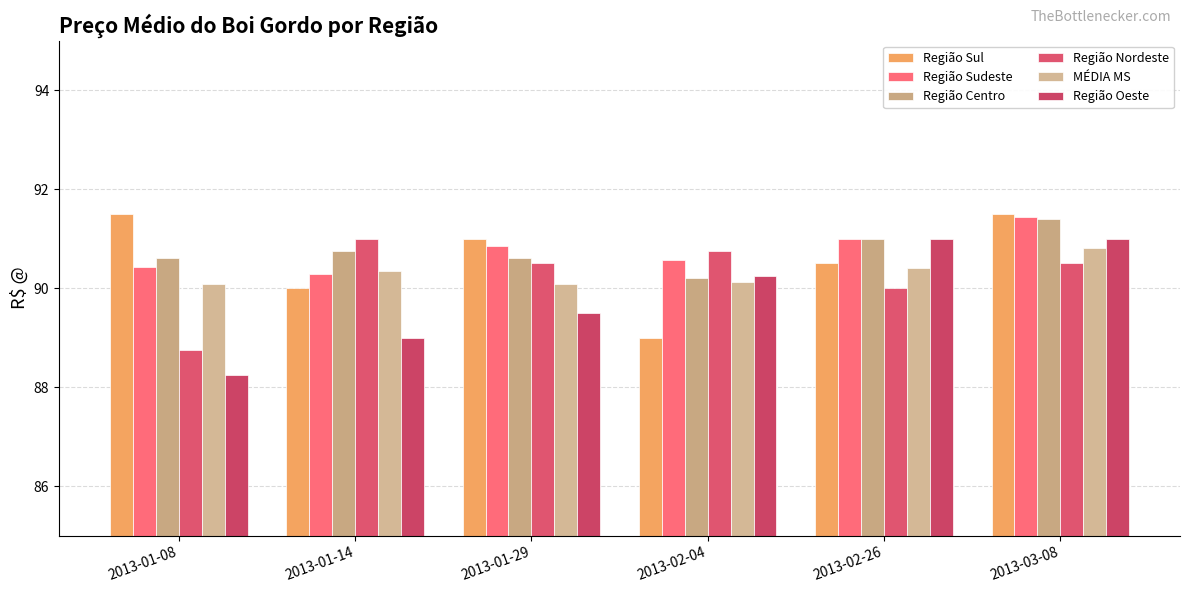

How many groups of bars are there?

6